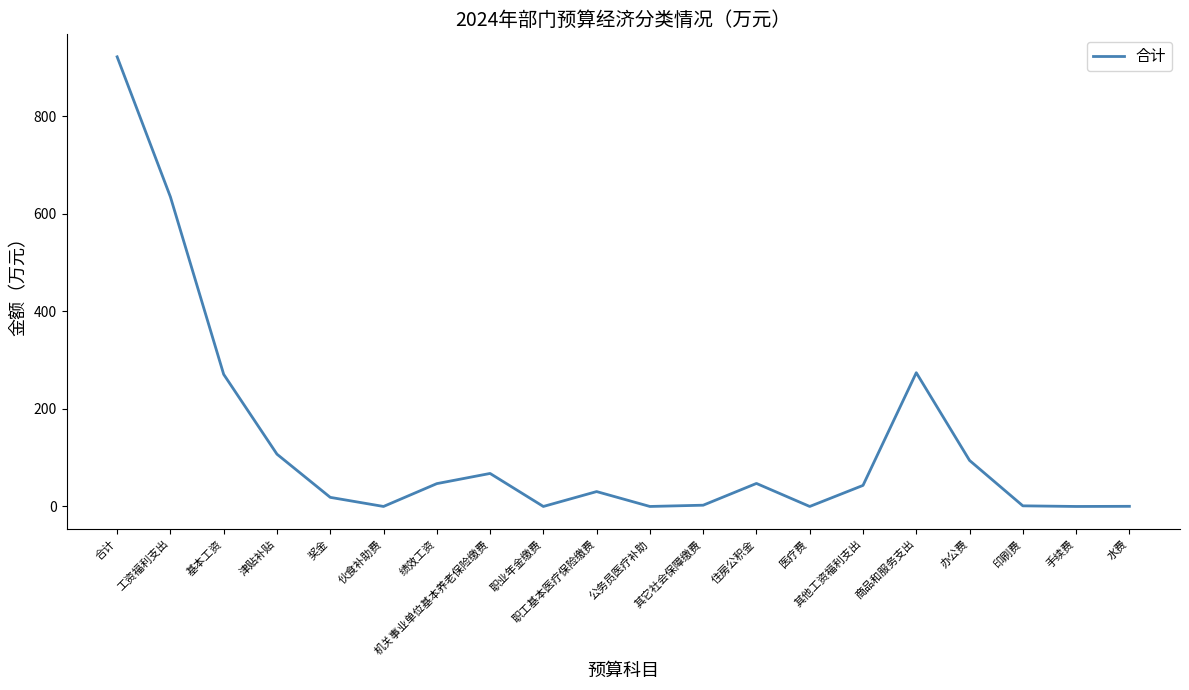

How many series are shown in this chart?

1